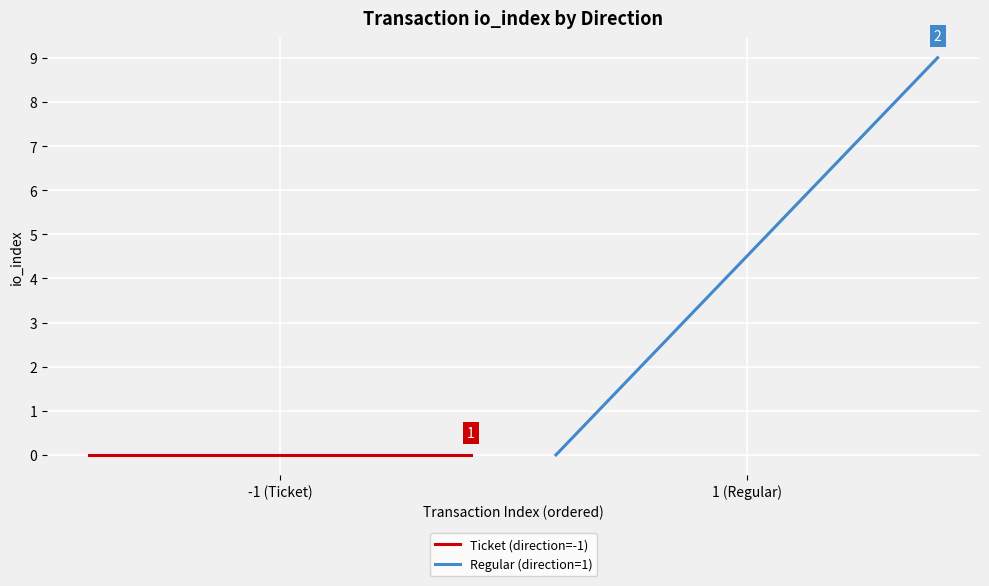

Reading left to right, what are all the values shown in this chart?

Ticket (direction=-1): 0	0	0	0	0	0	0	0	0	0
Regular (direction=1): 0	1	2	3	4	5	6	7	8	9